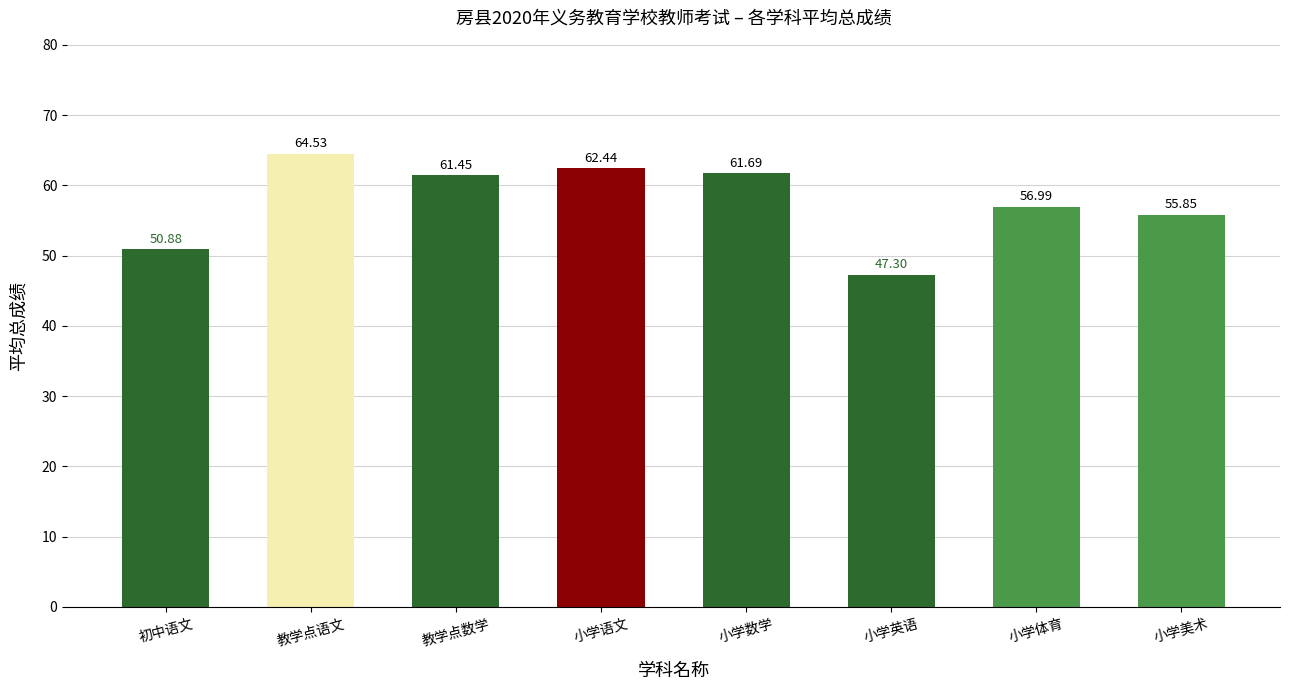

What is the label of the 5th bar from the right?

小学语文